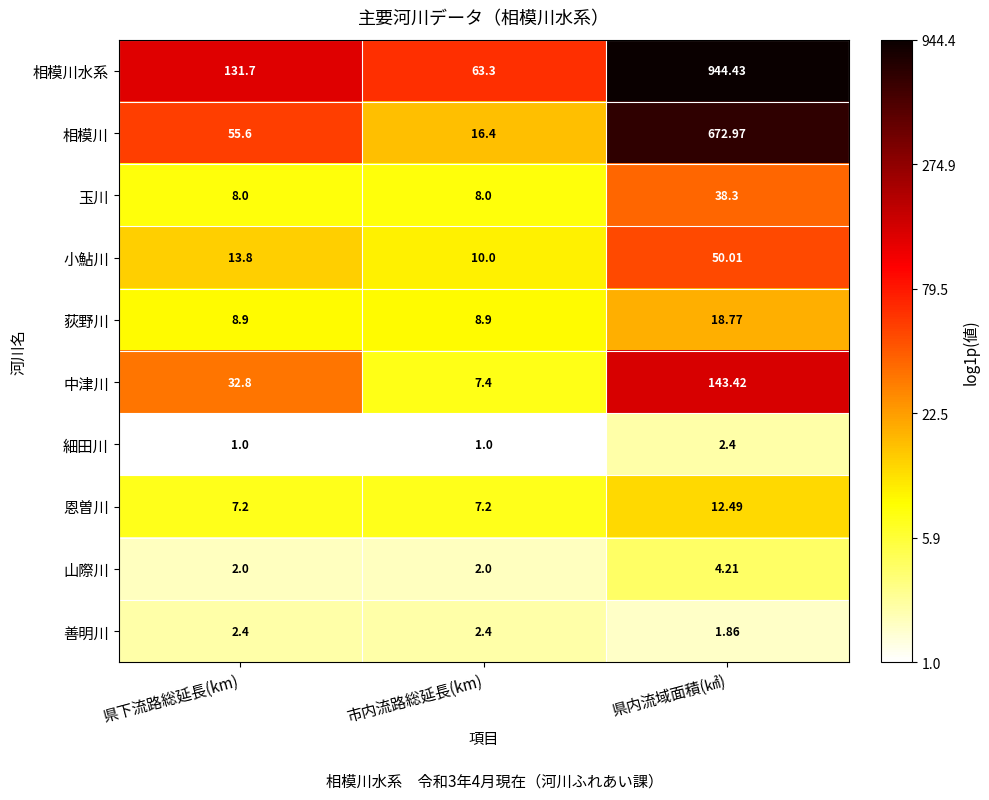

What is the minimum value shown in the chart?

1.0